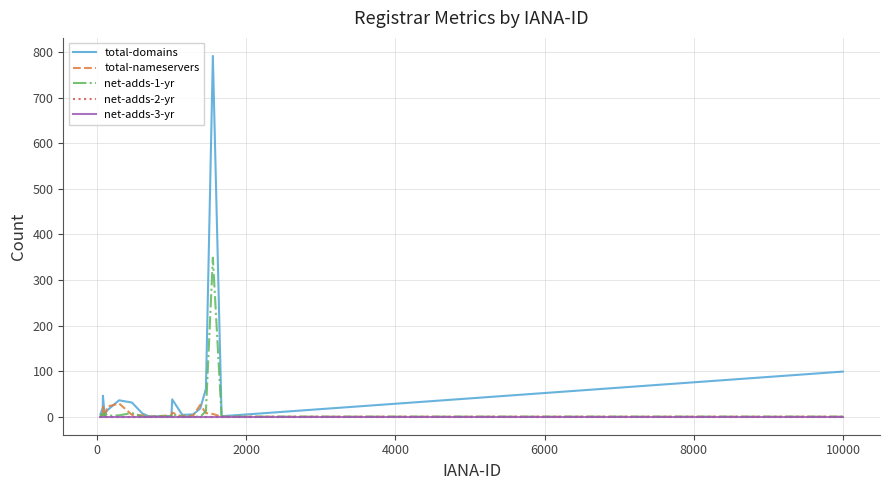

Is this an area chart (filled region under the line)?

No